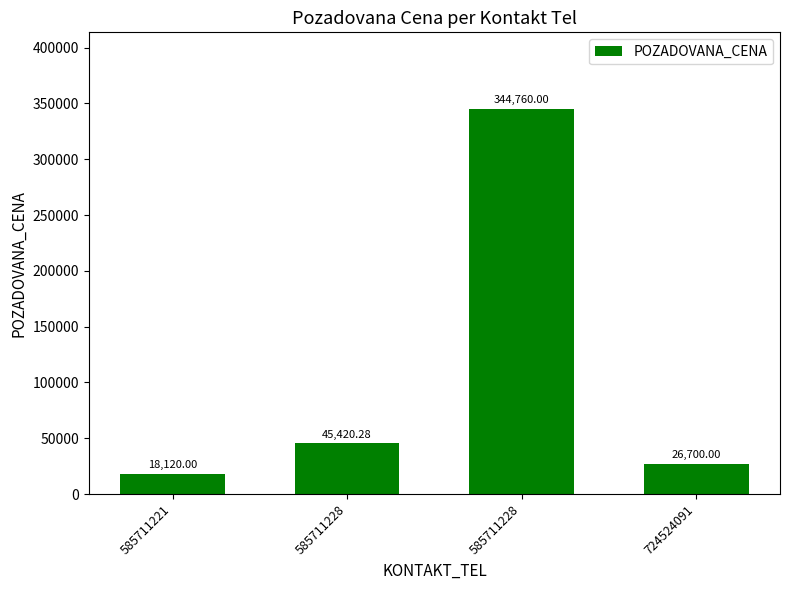

What is the value of the 1st bar from the left?

18120.0